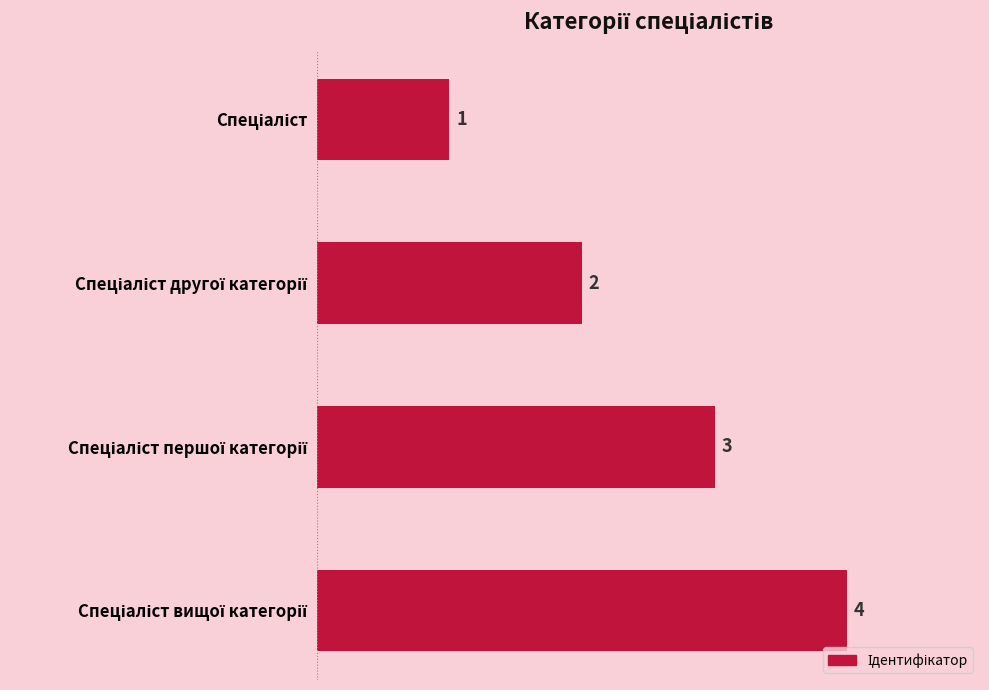

What is the sum of all values?

10